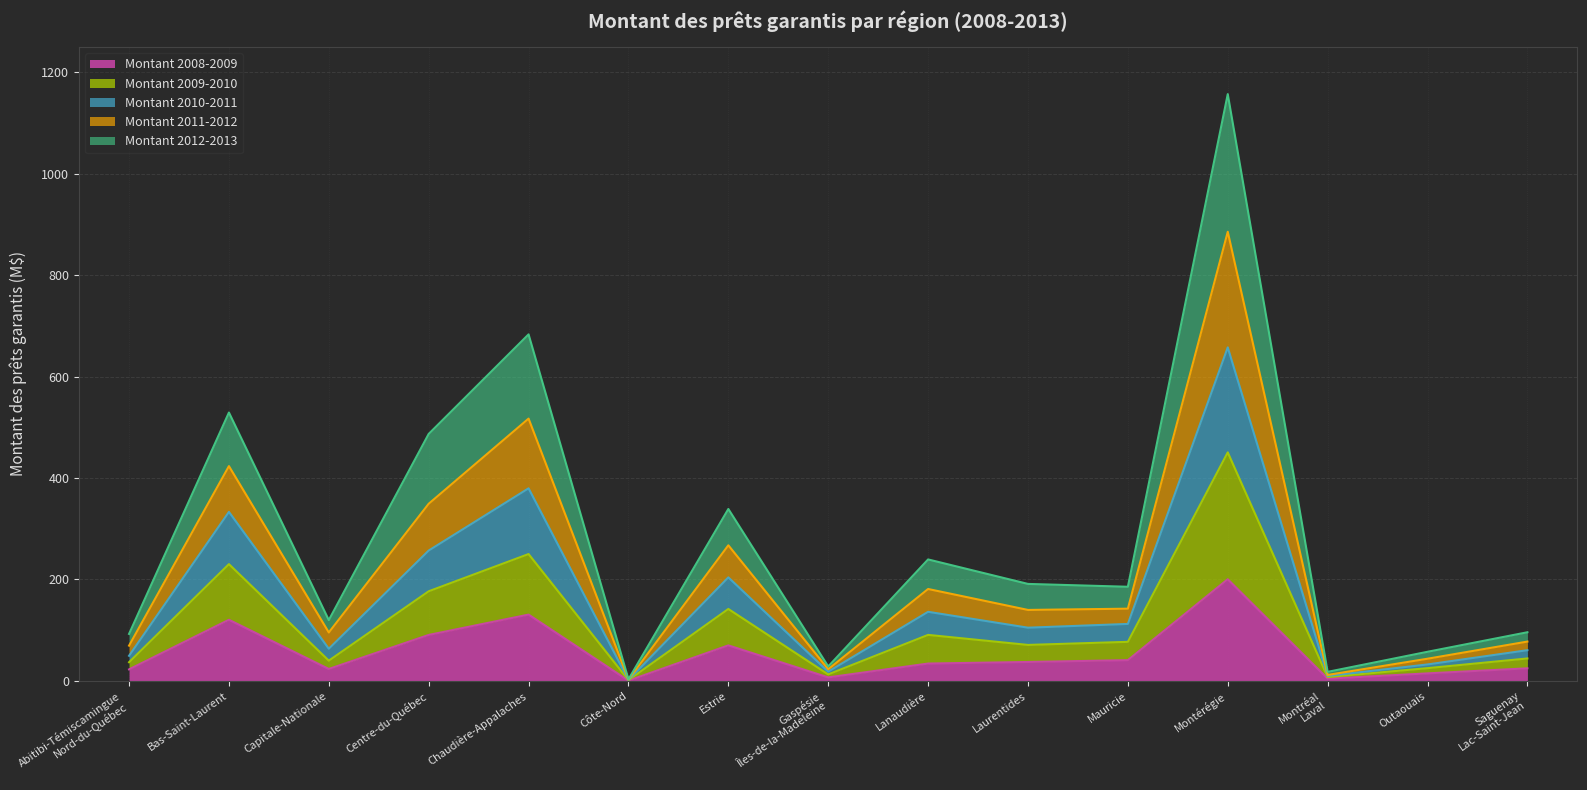

What is the average value of the Montant 2008-2009 series?

54.7